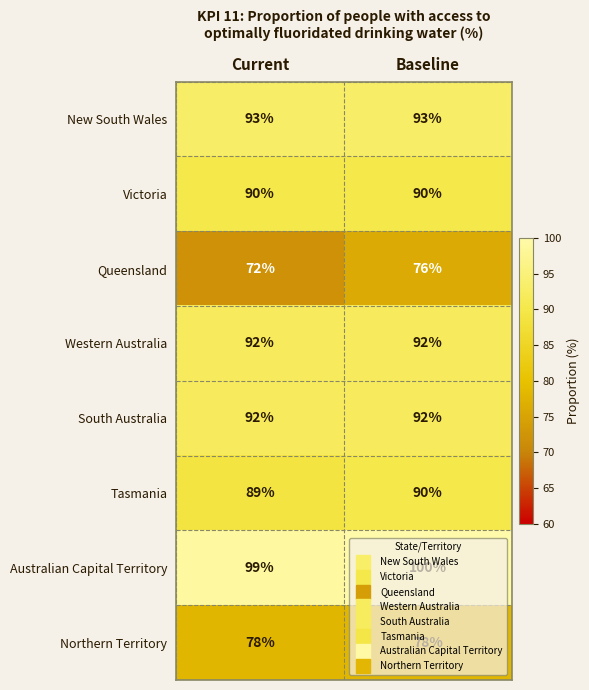

The value of New South Wales at Baseline is 138. True or false?

False